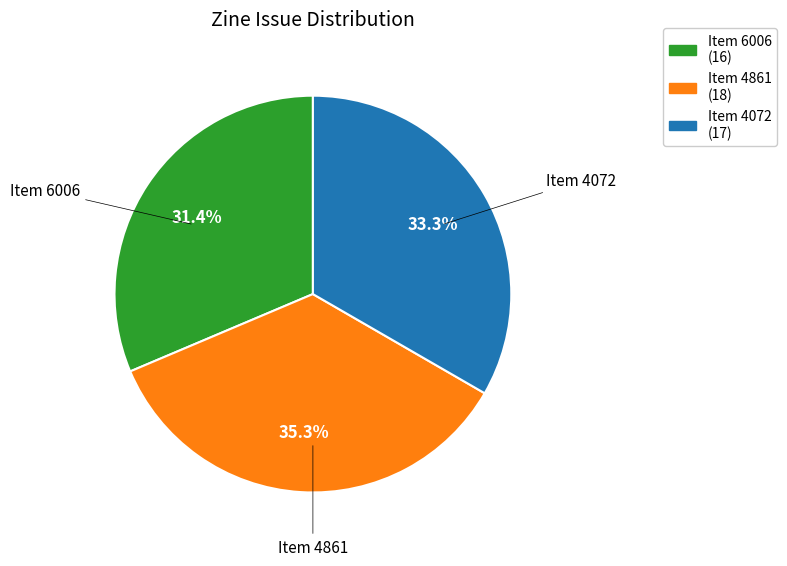

To the nearest percent, what is the difference between the largest and smallest slice percentages?

4%